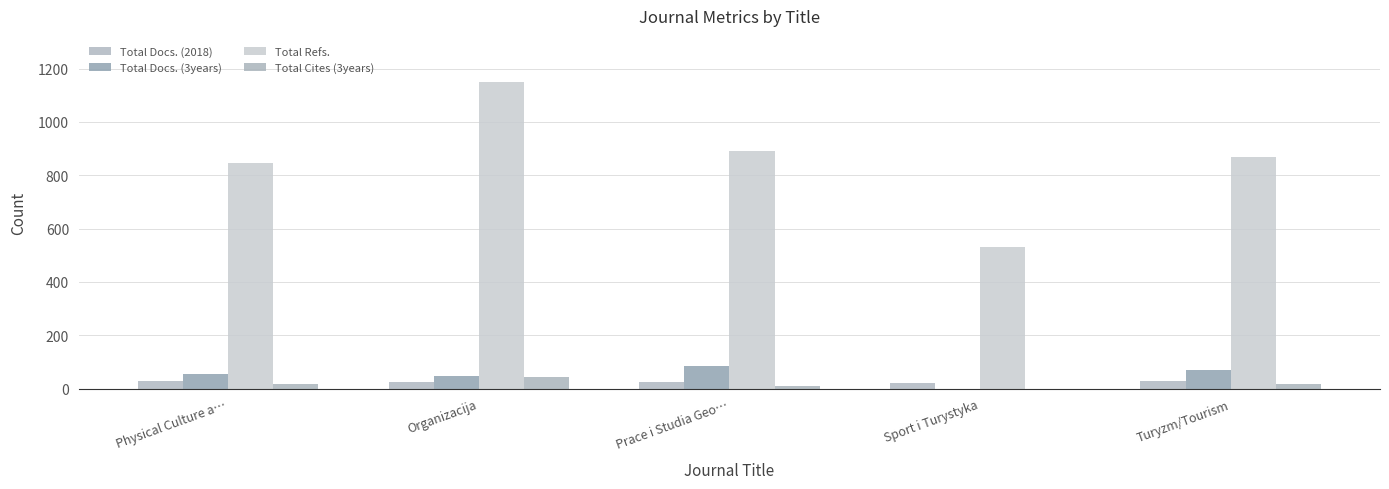

What is the difference between the Total Refs. values at Prace i Studia Geo… and Turyzm/Tourism?

21